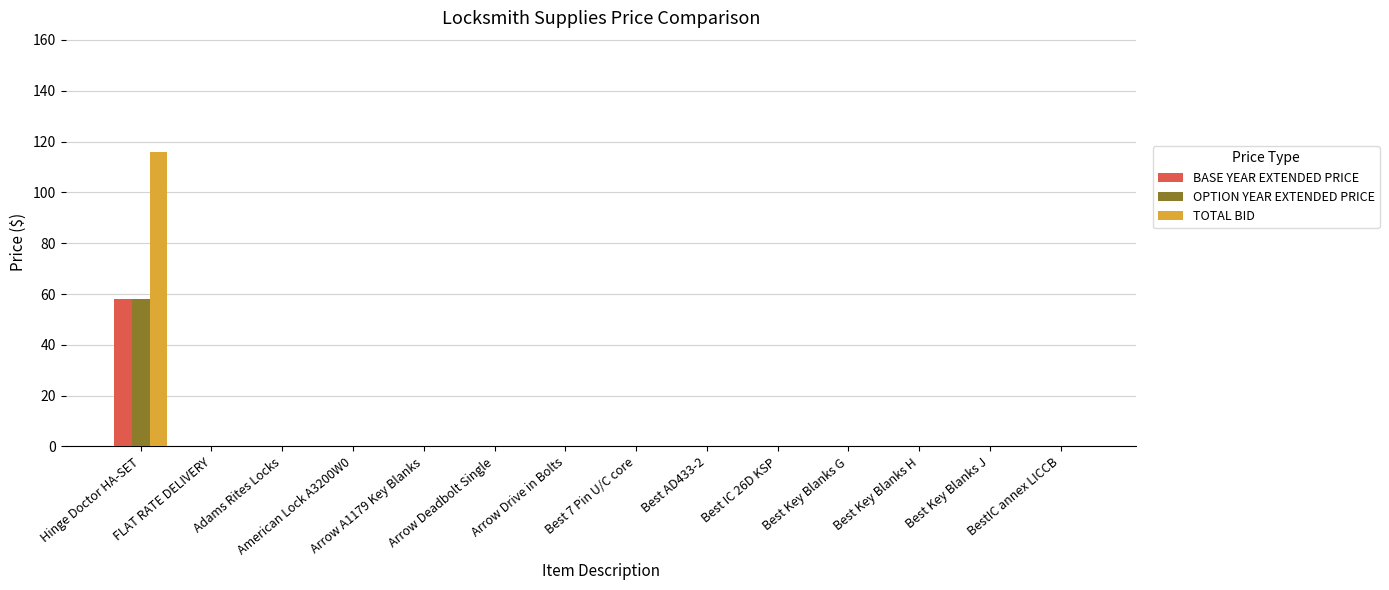

Rank the series at Adams Rites Locks from highest to lowest value.

BASE YEAR EXTENDED PRICE, OPTION YEAR EXTENDED PRICE, TOTAL BID